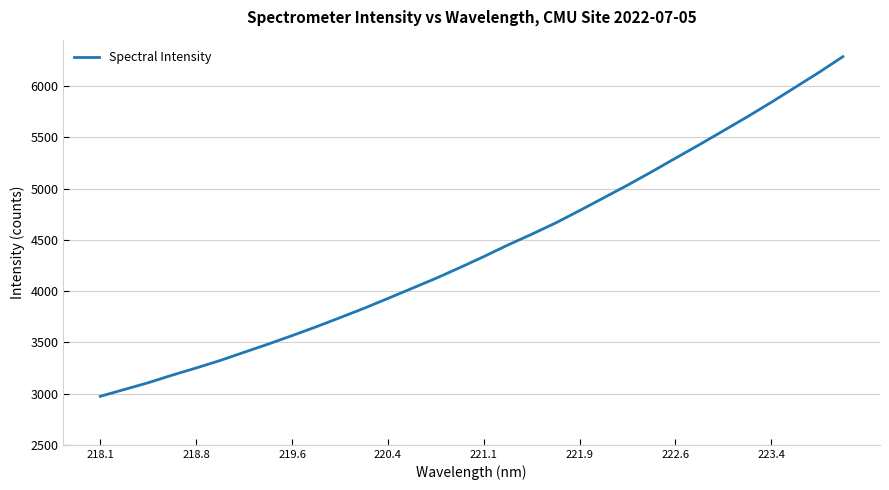

What is the difference between the maximum and minimum values?

3315.3